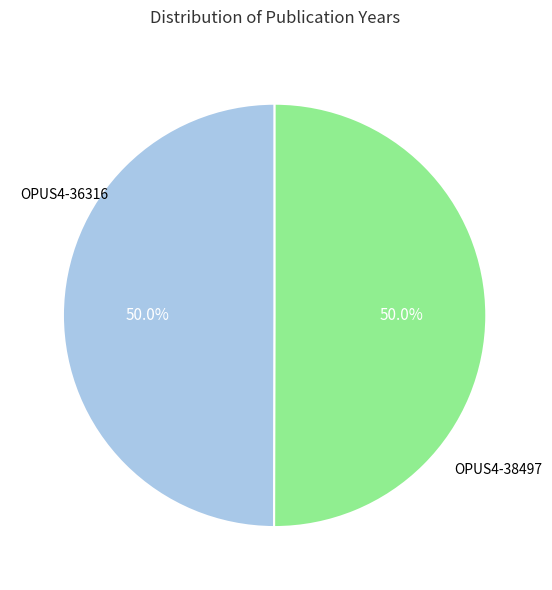

What percentage do OPUS4-38497 and OPUS4-36316 together represent?

100.0%